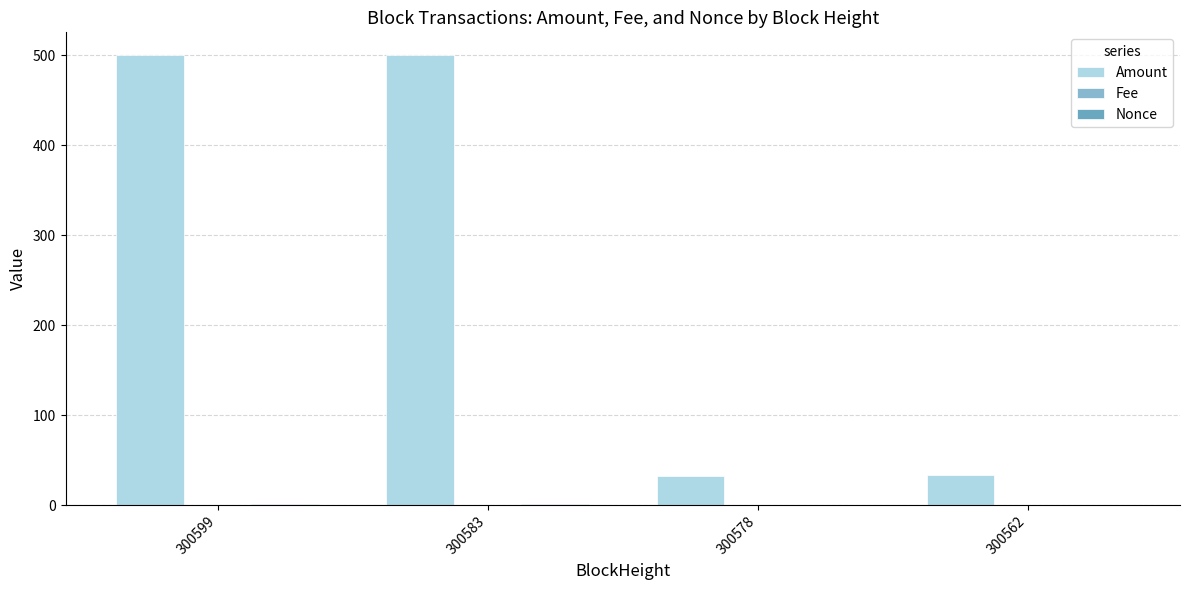

What is the sum of all Fee values?

0.6